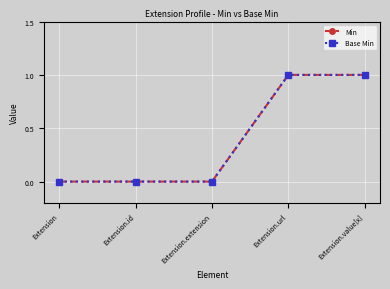

Does the chart have visible grid lines?

Yes